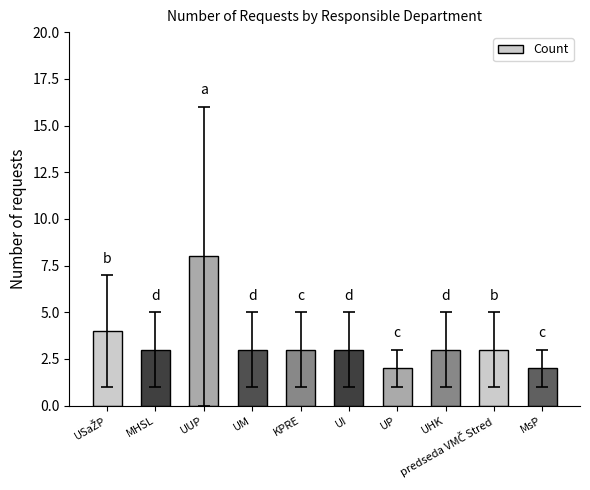

What is the greatest value displayed?

8